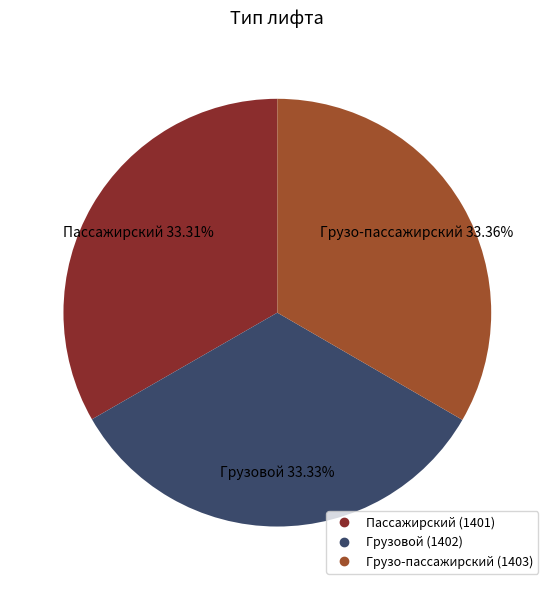

Approximately how many times larger is the value at Грузовой compared to Грузо-пассажирский?

1.0